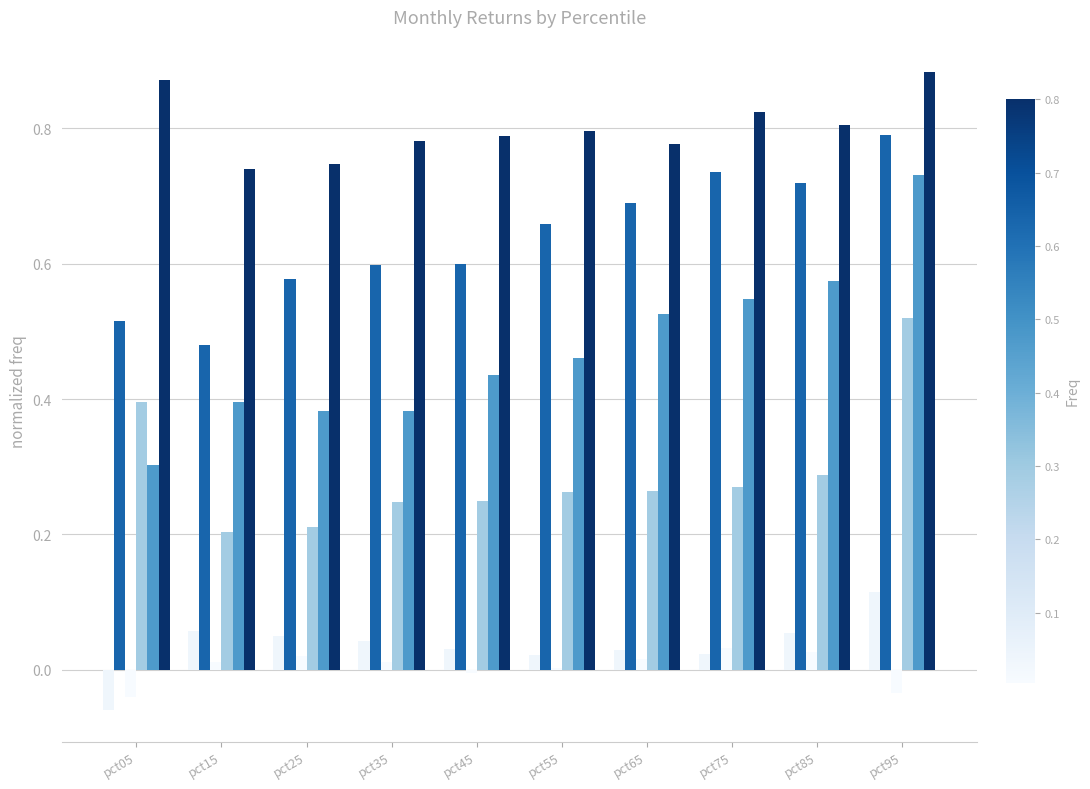

How many categories are shown in the chart?

10